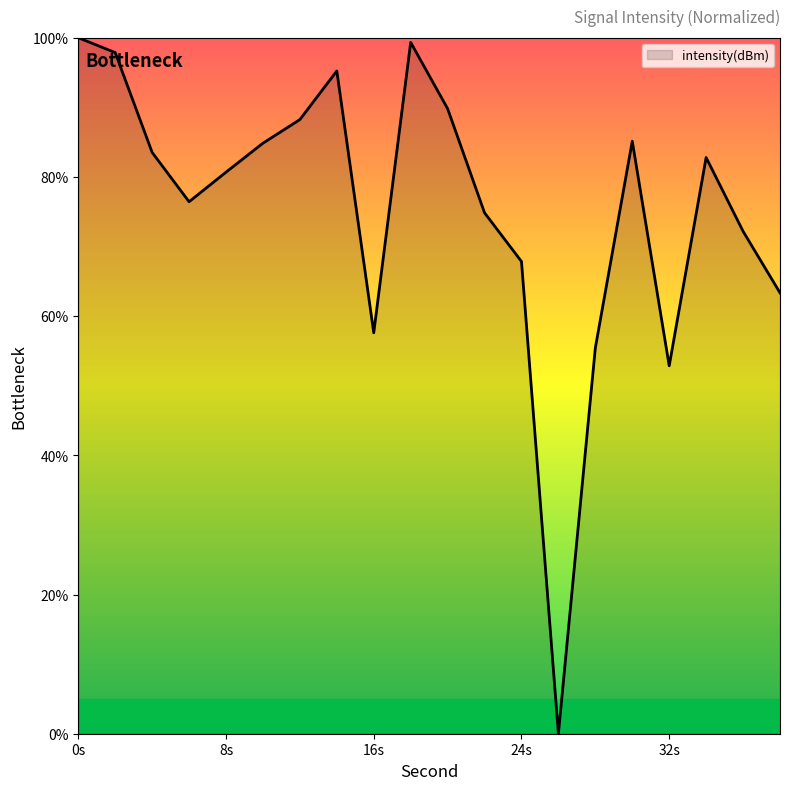

What is the maximum value shown in the chart?

100.0